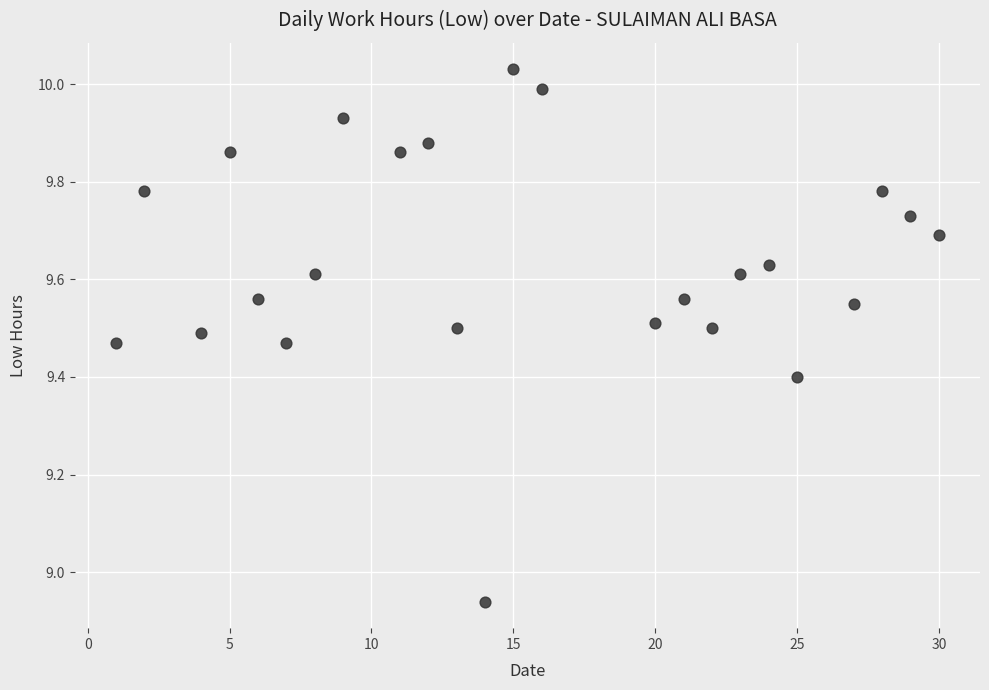

What is the range of Y values (max minus min)?

1.1